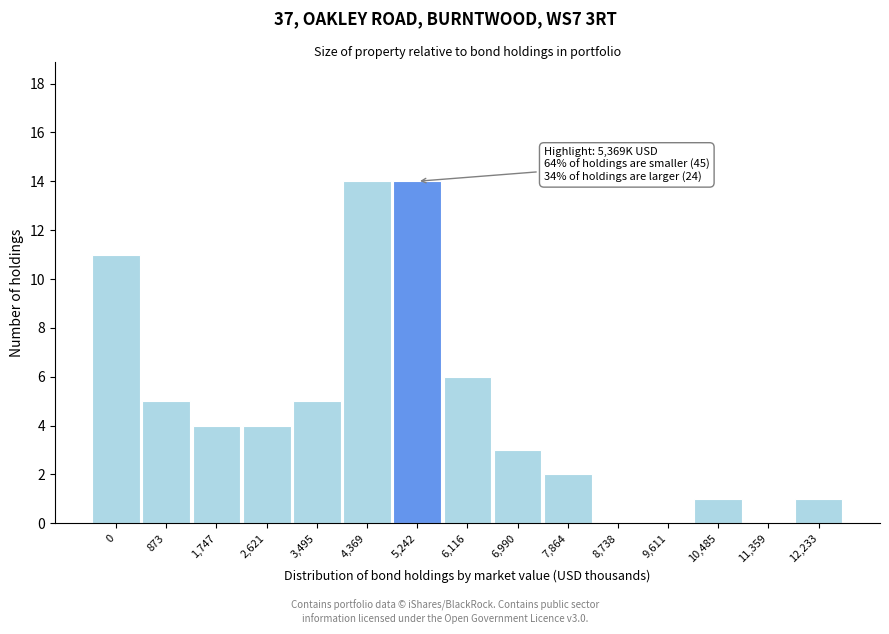

Reading left to right, list all the values displayed in this chart.

0=11	873=5	1,747=4	2,621=4	3,495=5	4,369=14	5,242=14	6,116=6	6,990=3	7,864=2	8,738=0	9,611=0	10,485=1	11,359=0	12,233=1